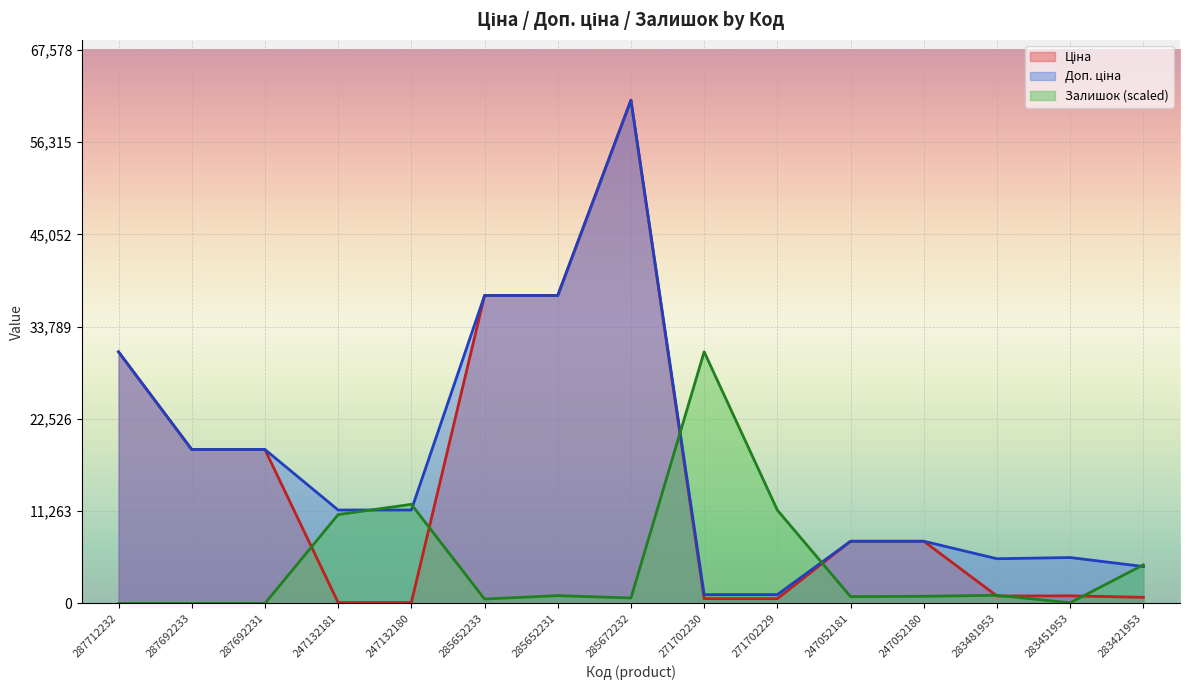

What position from the left is 287692233?

2